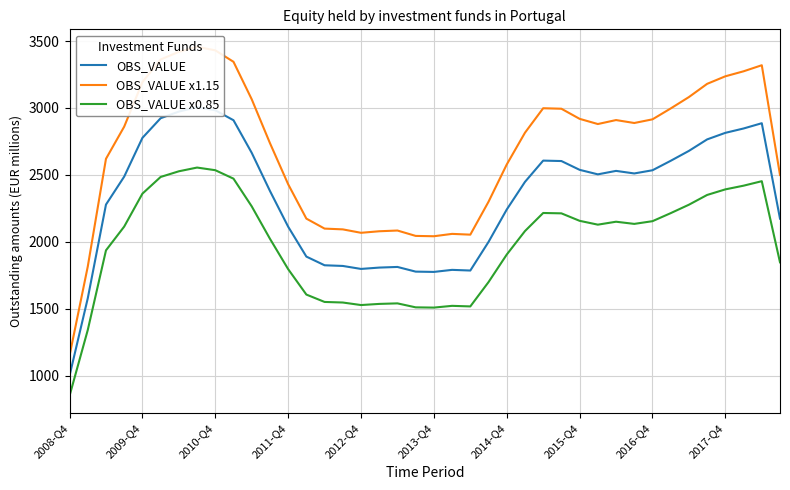

True or false: OBS_VALUE x0.85 and OBS_VALUE x1.15 cross at least once.

False